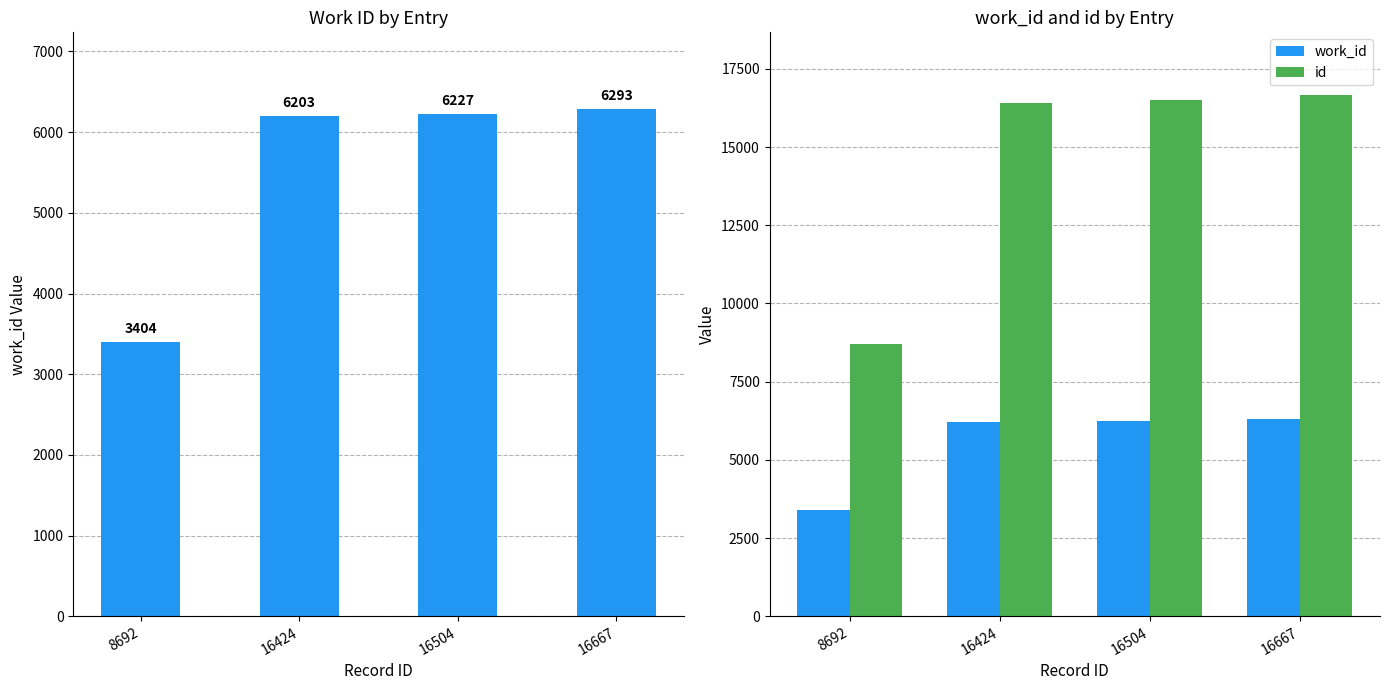

What is the difference between the highest and lowest values at 16504?

10277